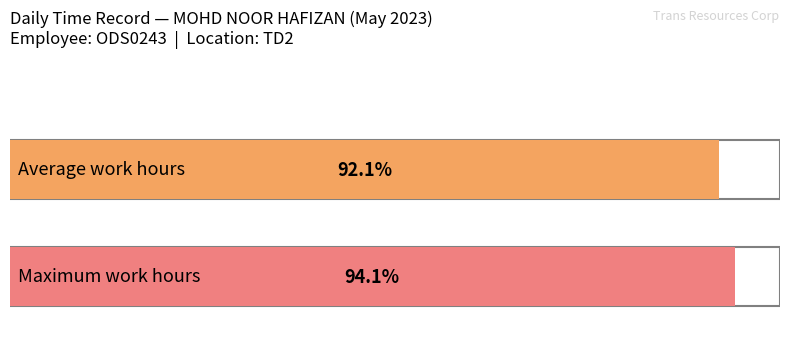

Count the number of data series in this chart.

1